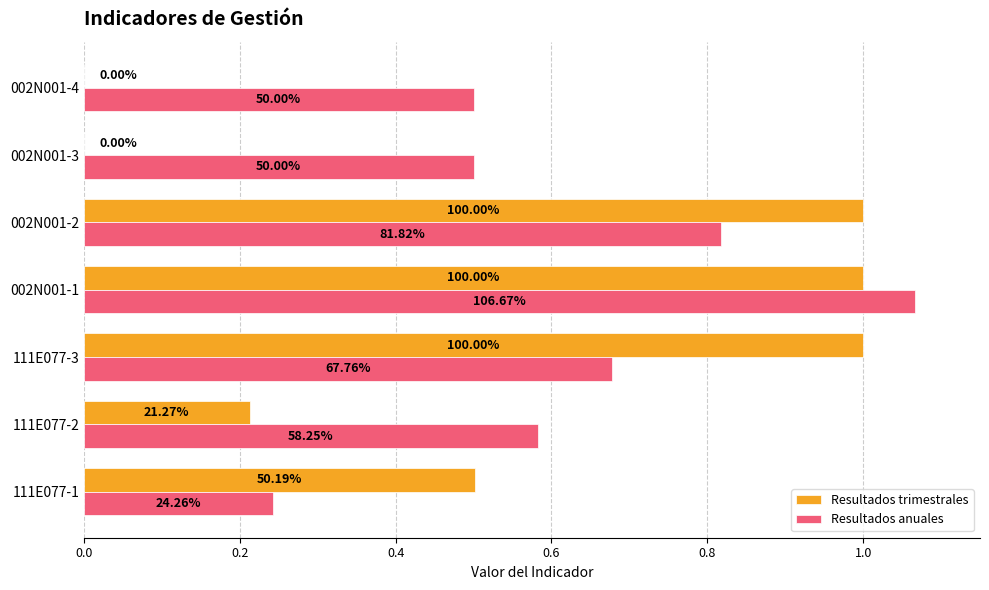

What is the difference between the second highest and second lowest values in the Resultados trimestrales series?

1.0